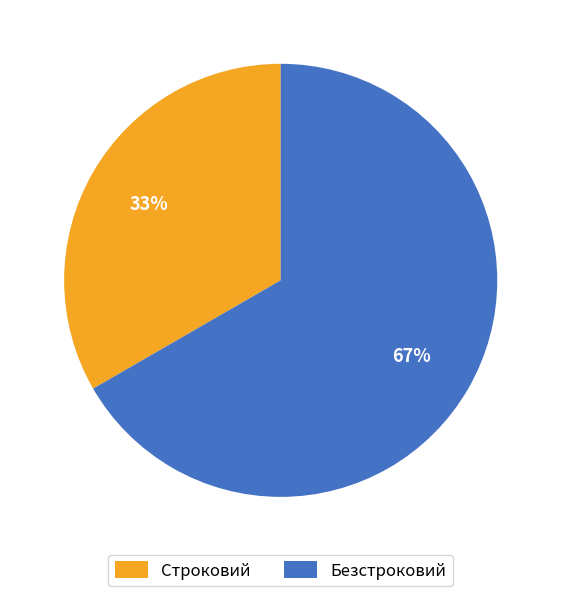

Combined, do Безстроковий and Строковий account for over 50%?

Yes